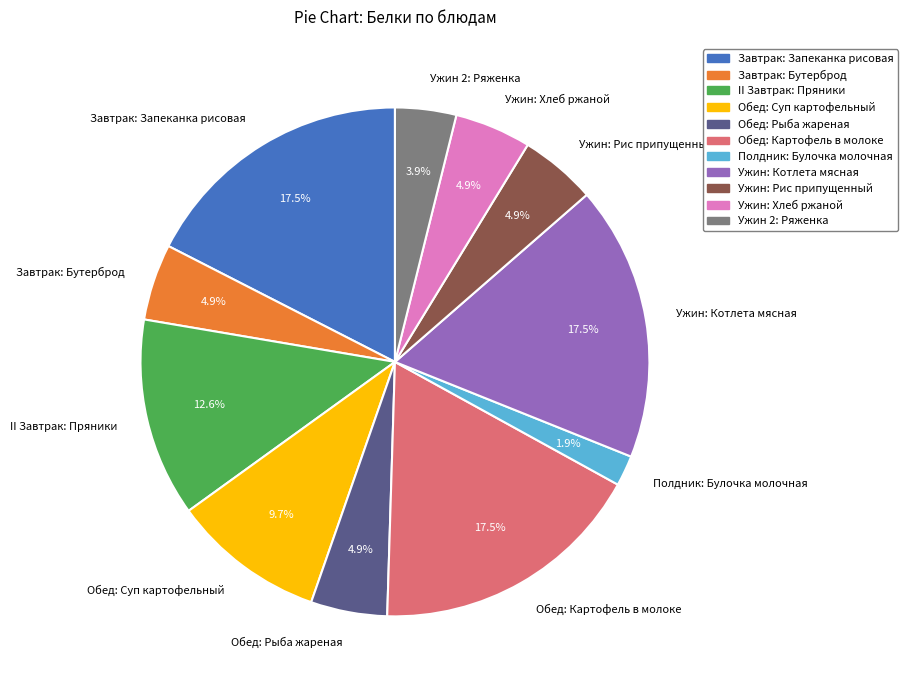

To the nearest percent, what is the average slice percentage?

9%